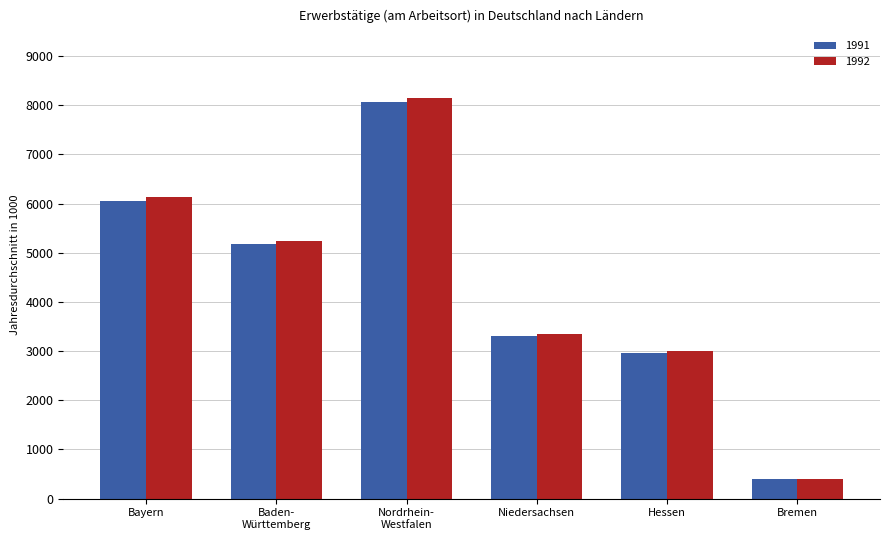

What is the highest value of the 1991 series?

8072.8